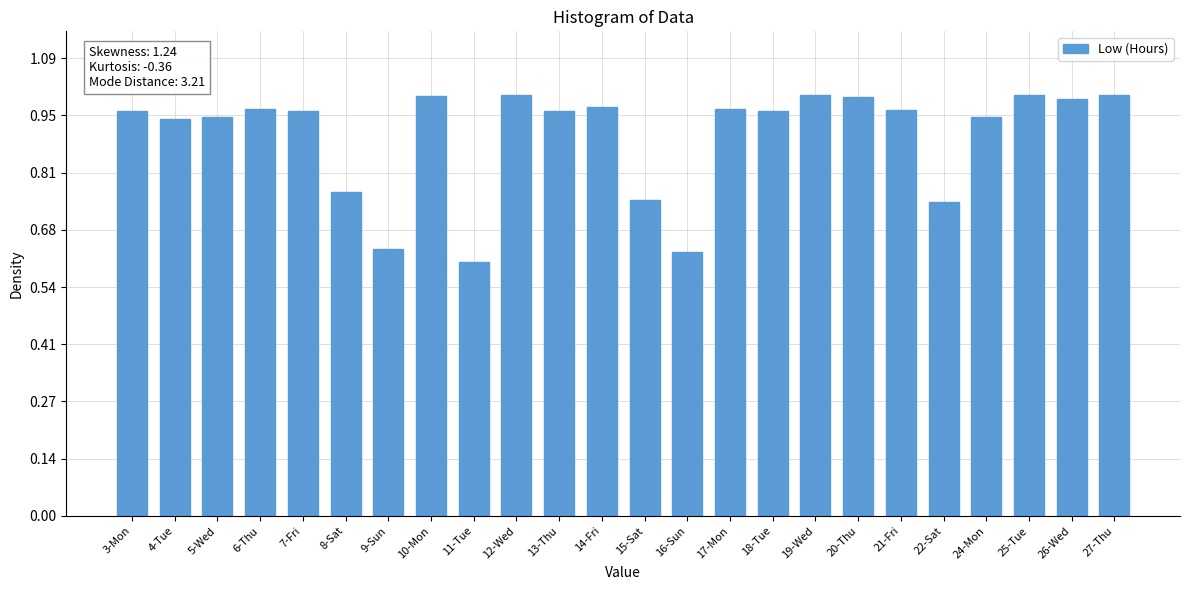

Are the bars horizontal?

No